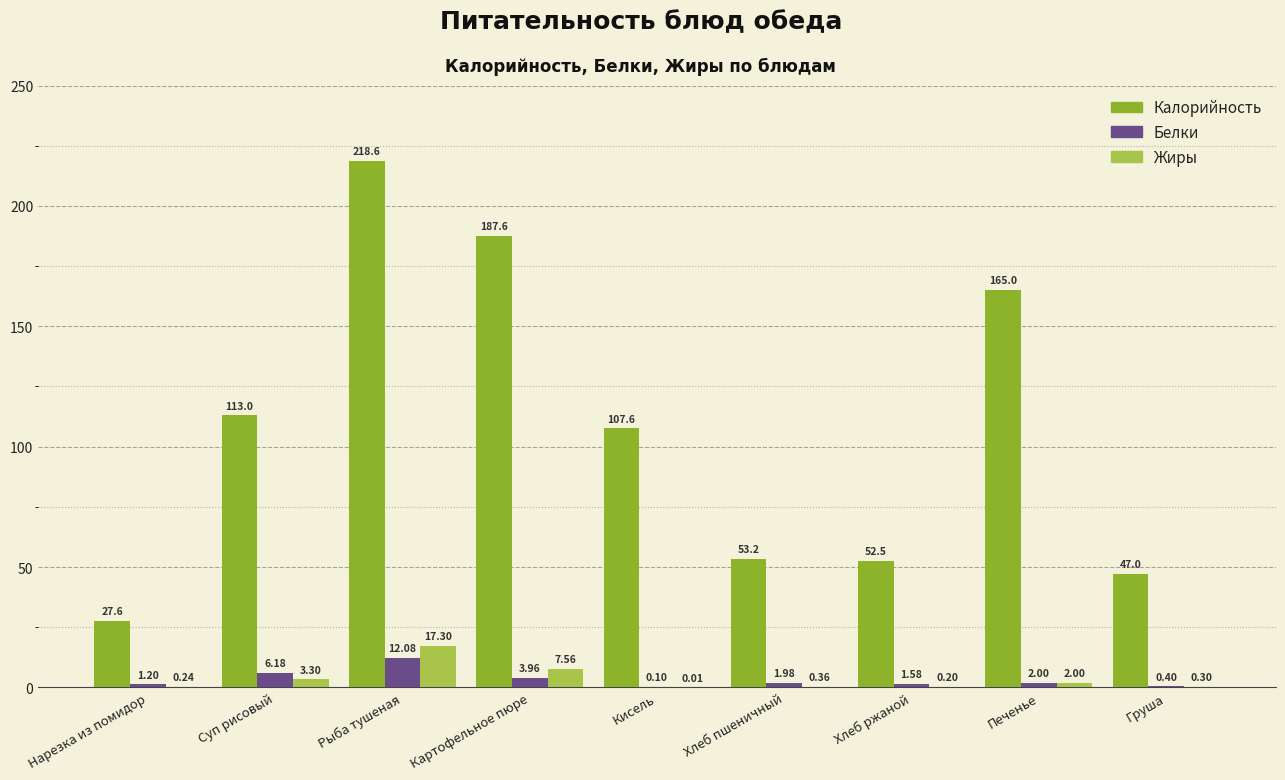

What is the sum of all Жиры values?

31.3